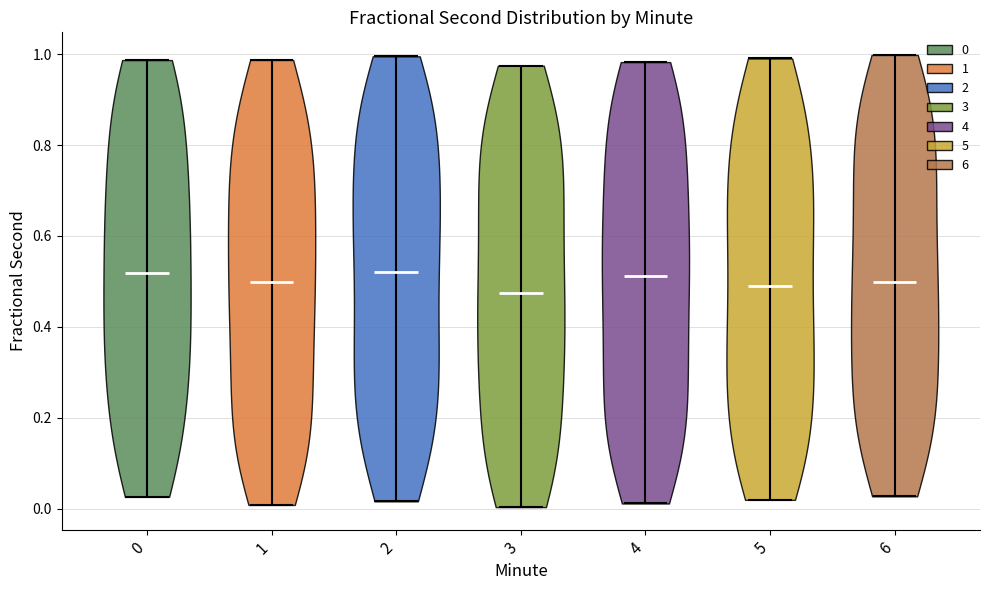

Where does the median line of the violin at x = 5 sit on the y-axis? The values are not printed on the chart, so give them approximately, as read against the axis.

0.50